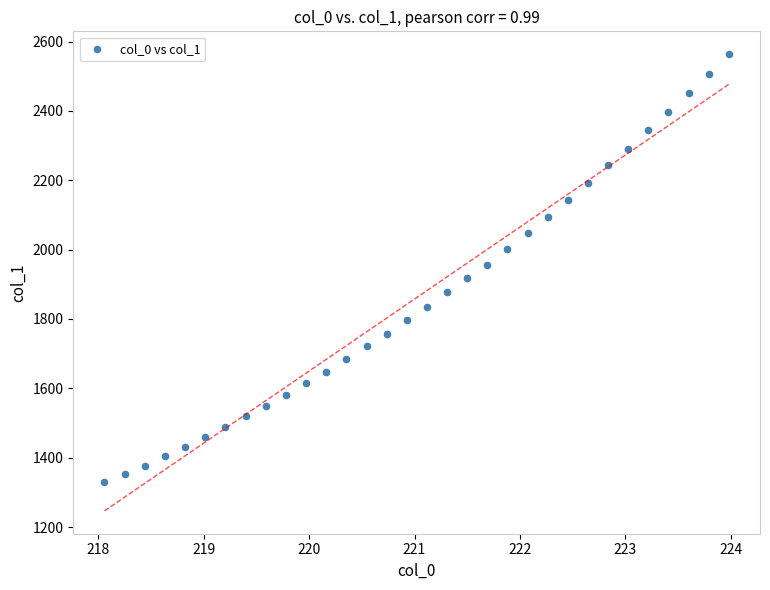

What is the range of Y values (max minus min)?

1235.0